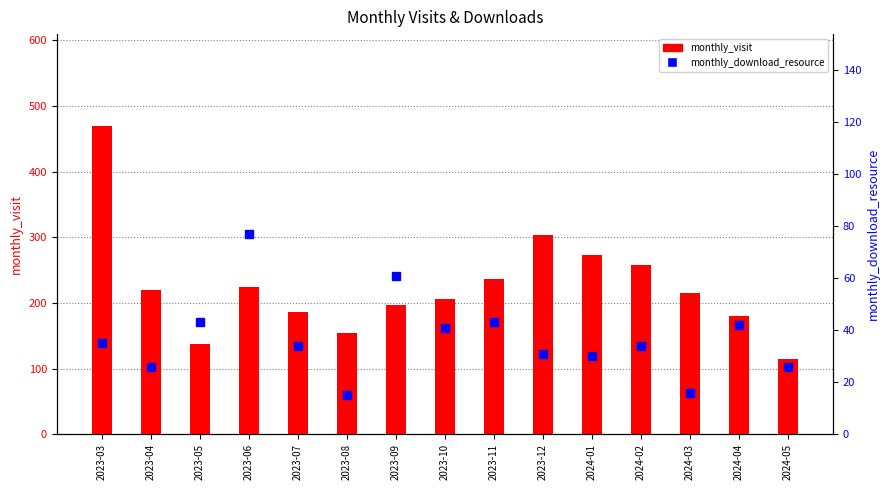

Reading left to right, extract all data points from this chart.

monthly_visit: 469	220	137	225	186	154	197	206	236	303	273	258	215	180	115
monthly_download_resource: 35	26	43	77	34	15	61	41	43	31	30	34	16	42	26